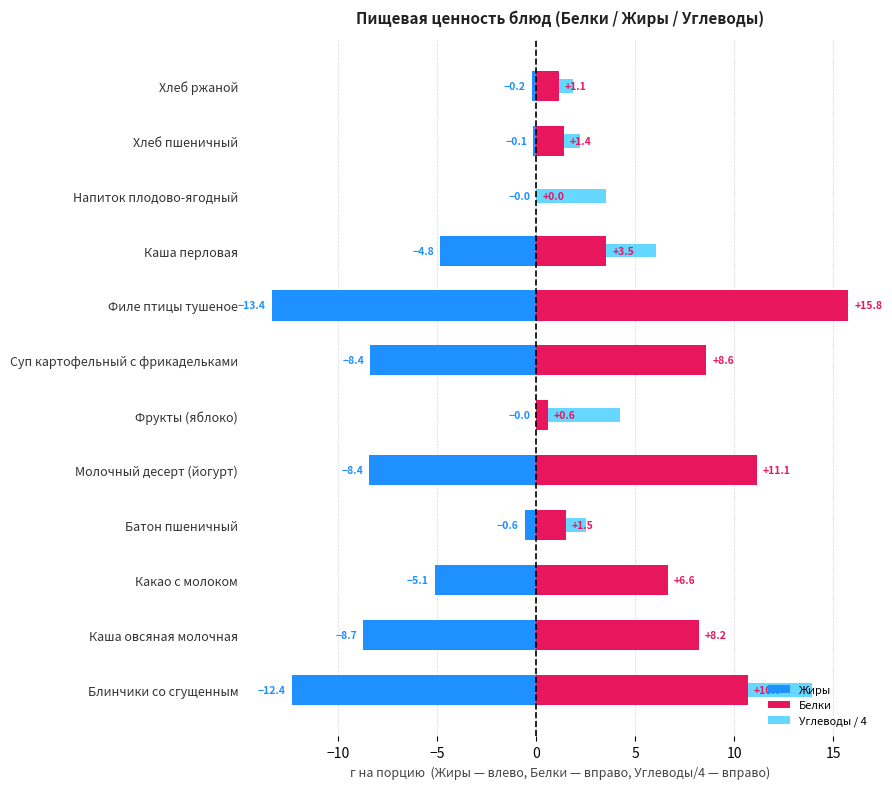

The value of Углеводы / 4 at Какао с молоком is 1.5. True or false?

False